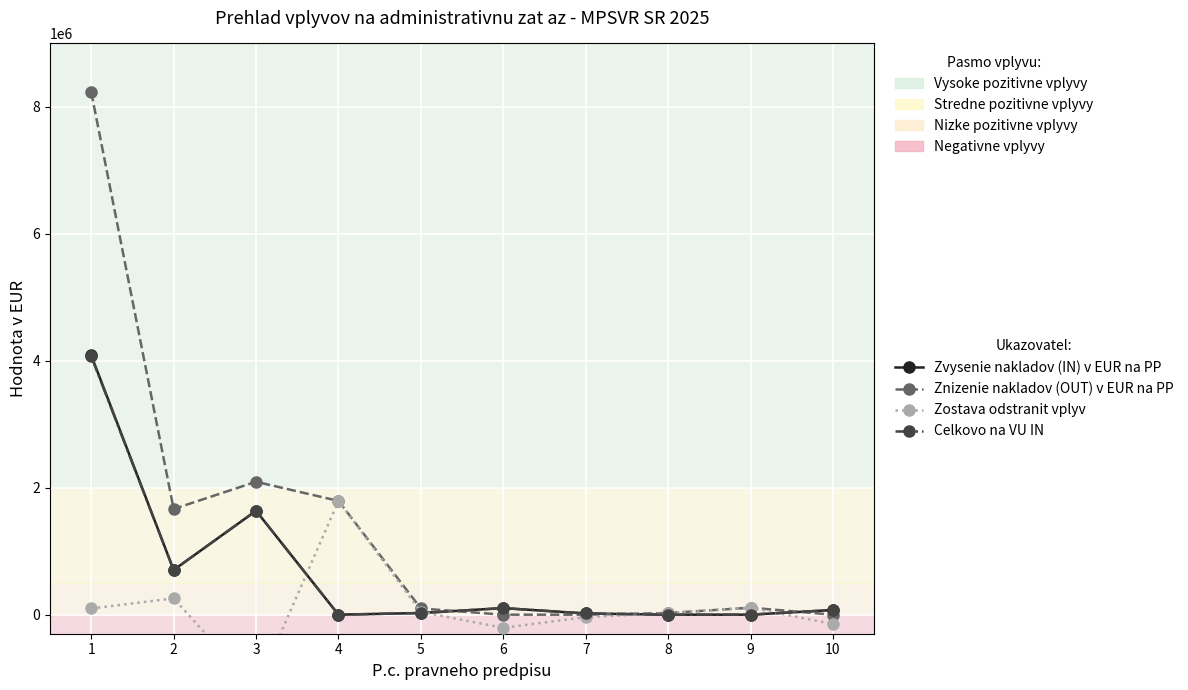

Which series has the largest total across all categories?

Znizenie nakladov (OUT) v EUR na PP